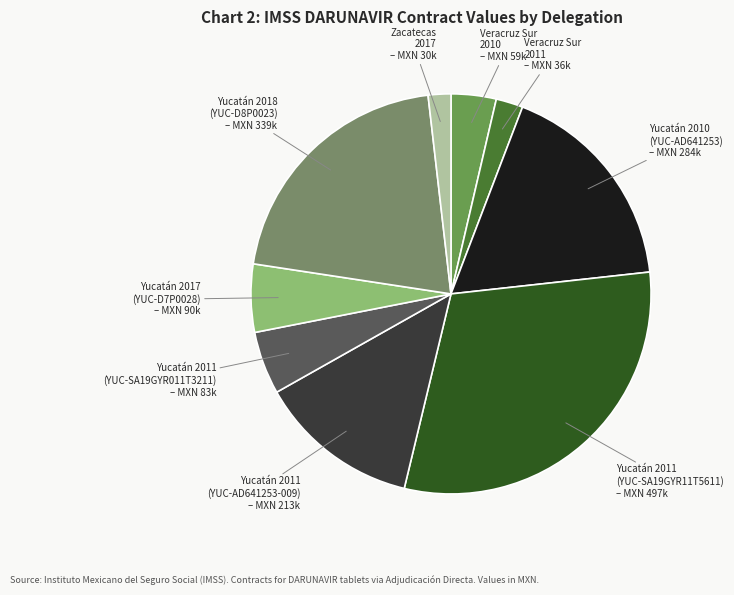

Count the number of slices in the pie.

9